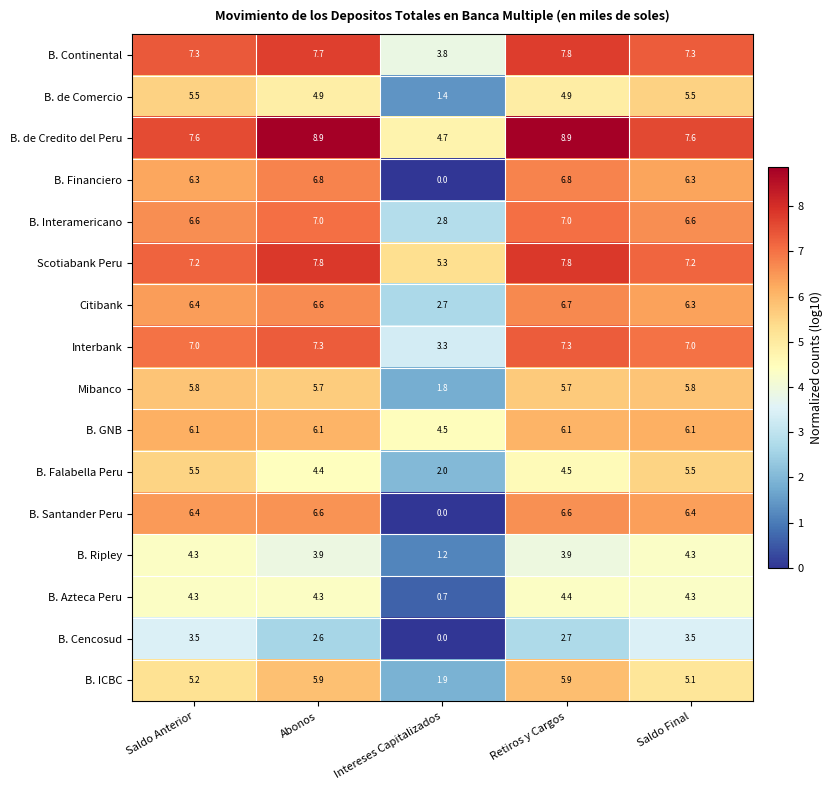

What is the lowest value of the B. Interamericano series?

2.8